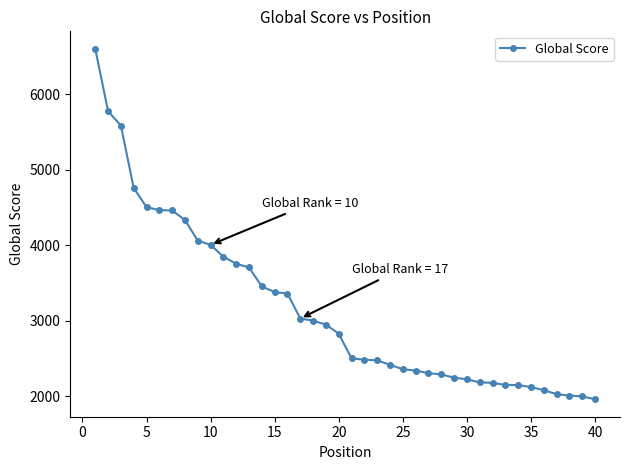

What is the greatest value displayed?

6603